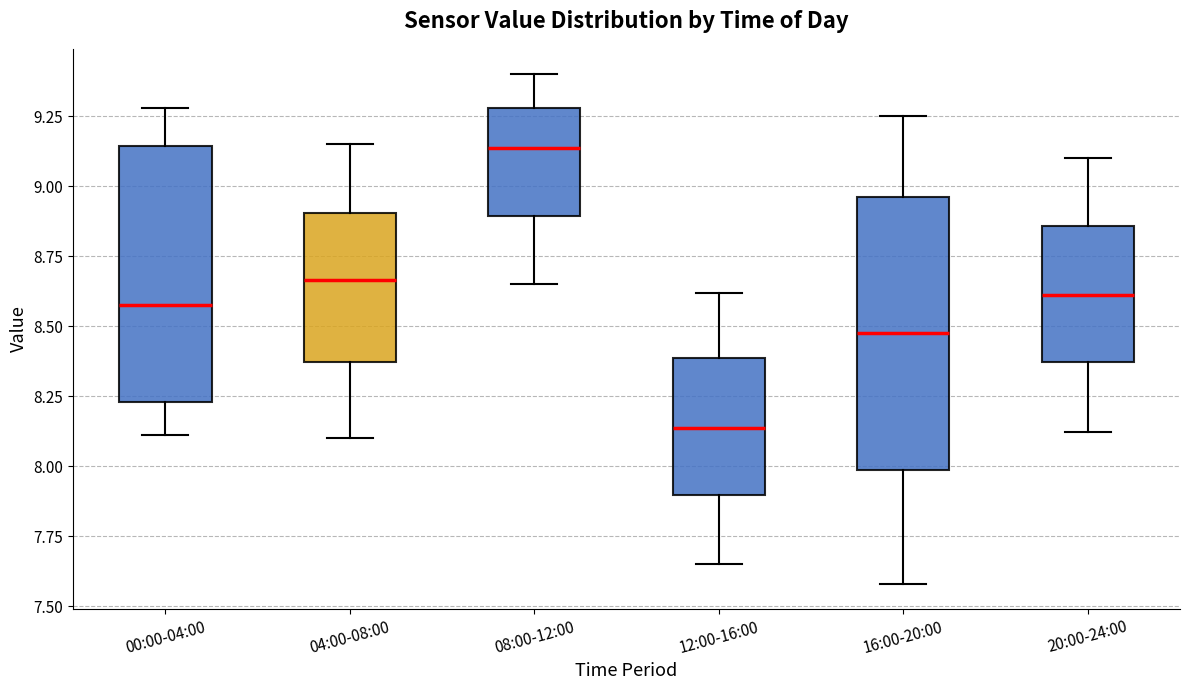

Reading left to right, transcribe this box plot: for each box, give where its median line is, the range the box spans, and where its two whiskers end, as read against the y-axis. The values are not printed on the chart, so give them approximately, as read against the axis.

00:00-04:00: median 8.60, box 8.25 to 9.15, whiskers 8.10 to 9.30
04:00-08:00: median 8.65, box 8.35 to 8.90, whiskers 8.10 to 9.15
08:00-12:00: median 9.15, box 8.90 to 9.30, whiskers 8.65 to 9.40
12:00-16:00: median 8.15, box 7.90 to 8.40, whiskers 7.65 to 8.60
16:00-20:00: median 8.50, box 8.00 to 8.95, whiskers 7.60 to 9.25
20:00-24:00: median 8.60, box 8.35 to 8.85, whiskers 8.10 to 9.10